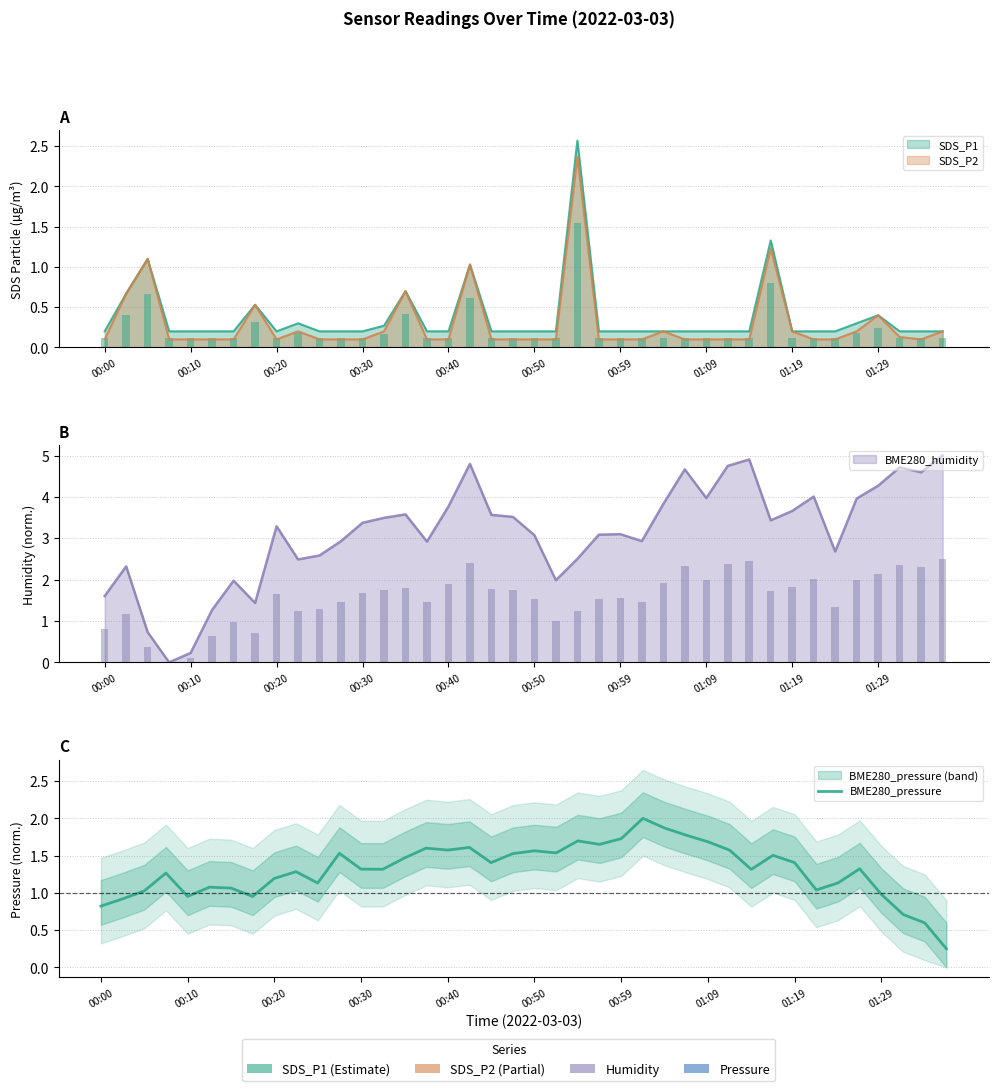

True or false: the data shows 0.4 at 30.

False